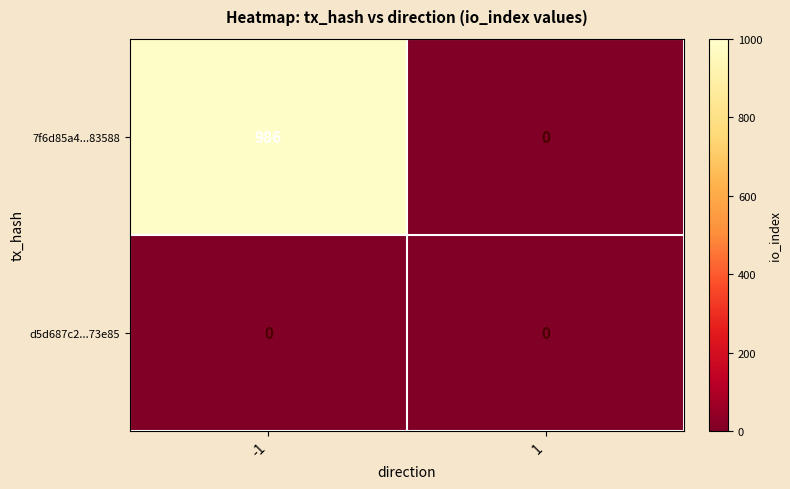

At which category is the sum across all series the highest?

-1